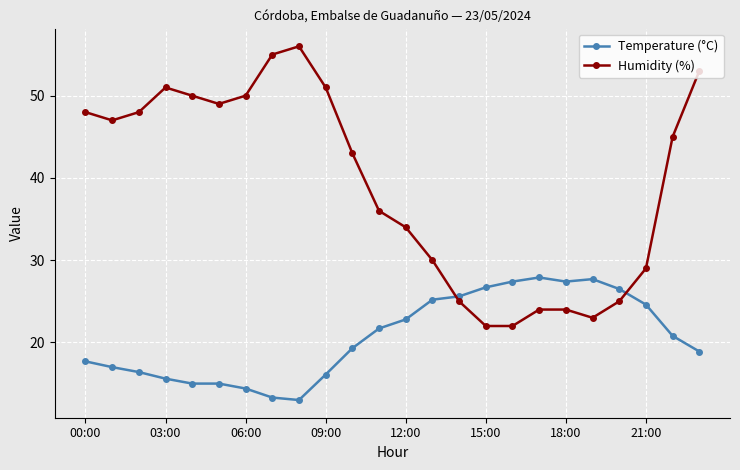

List the series in order of their overall mean, highest first.

Humidity (%), Temperature (°C)